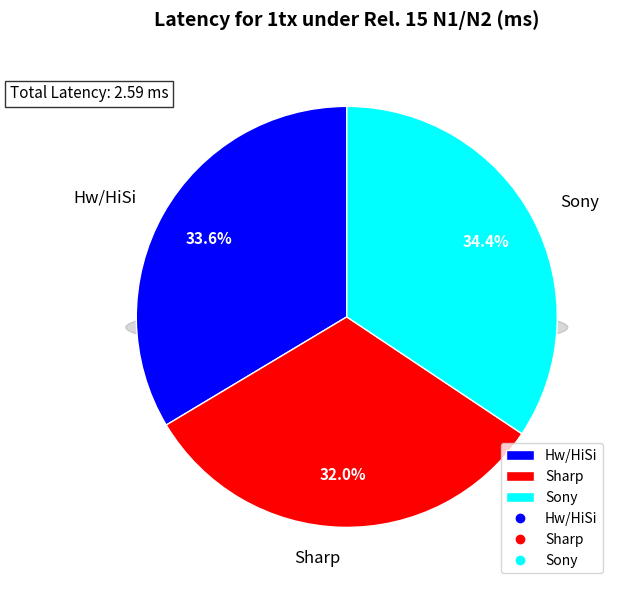

How many slices are in this pie chart?

3